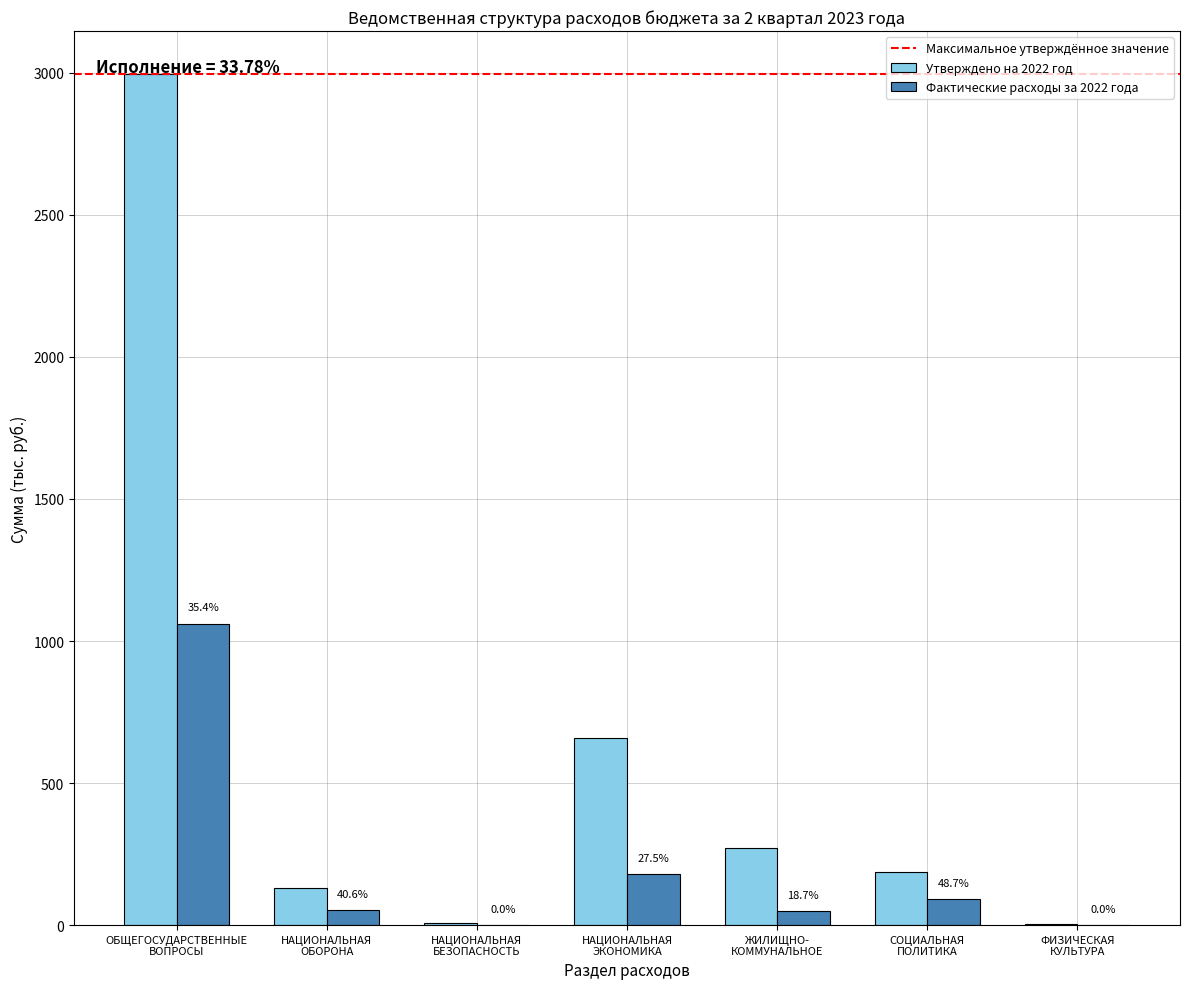

Is the value of Фактические расходы за 2022 года at НАЦИОНАЛЬНАЯ
ОБОРОНА greater than the value of Утверждено на 2022 год at НАЦИОНАЛЬНАЯ
ЭКОНОМИКА?

No